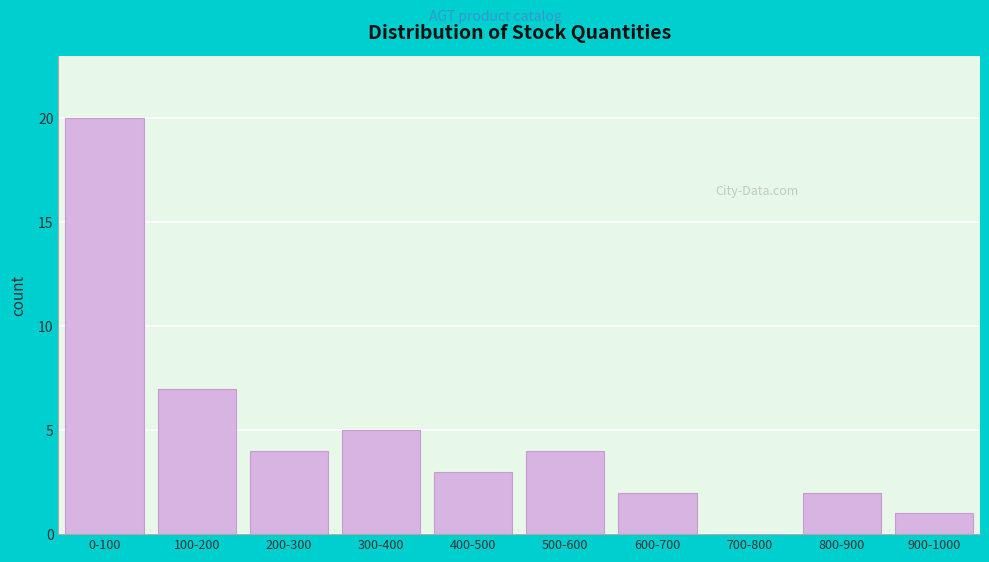

Reading left to right, list all the values displayed in this chart.

0-100=20	100-200=7	200-300=4	300-400=5	400-500=3	500-600=4	600-700=2	700-800=0	800-900=2	900-1000=1